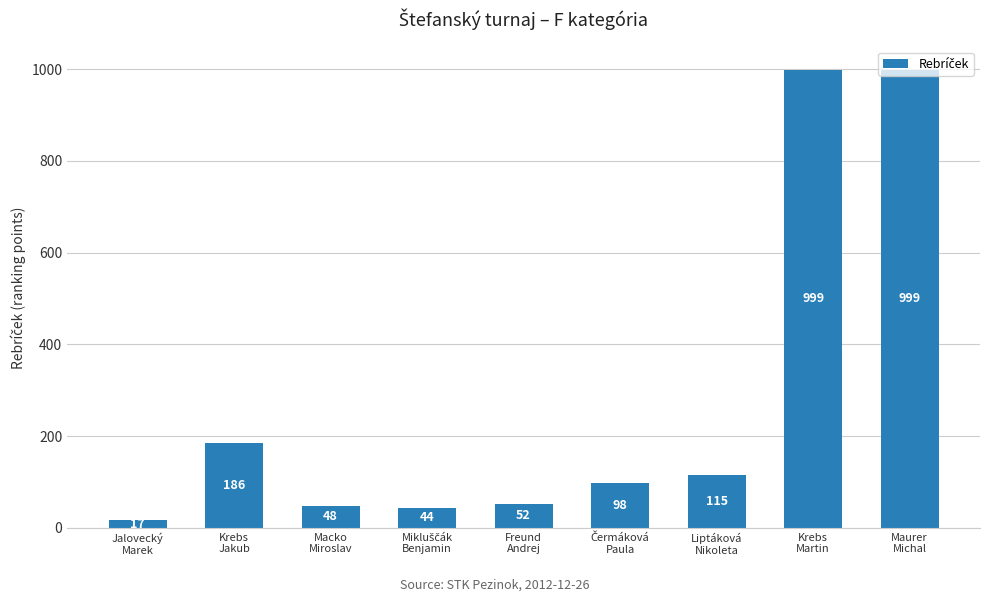

What is the greatest value displayed?

999